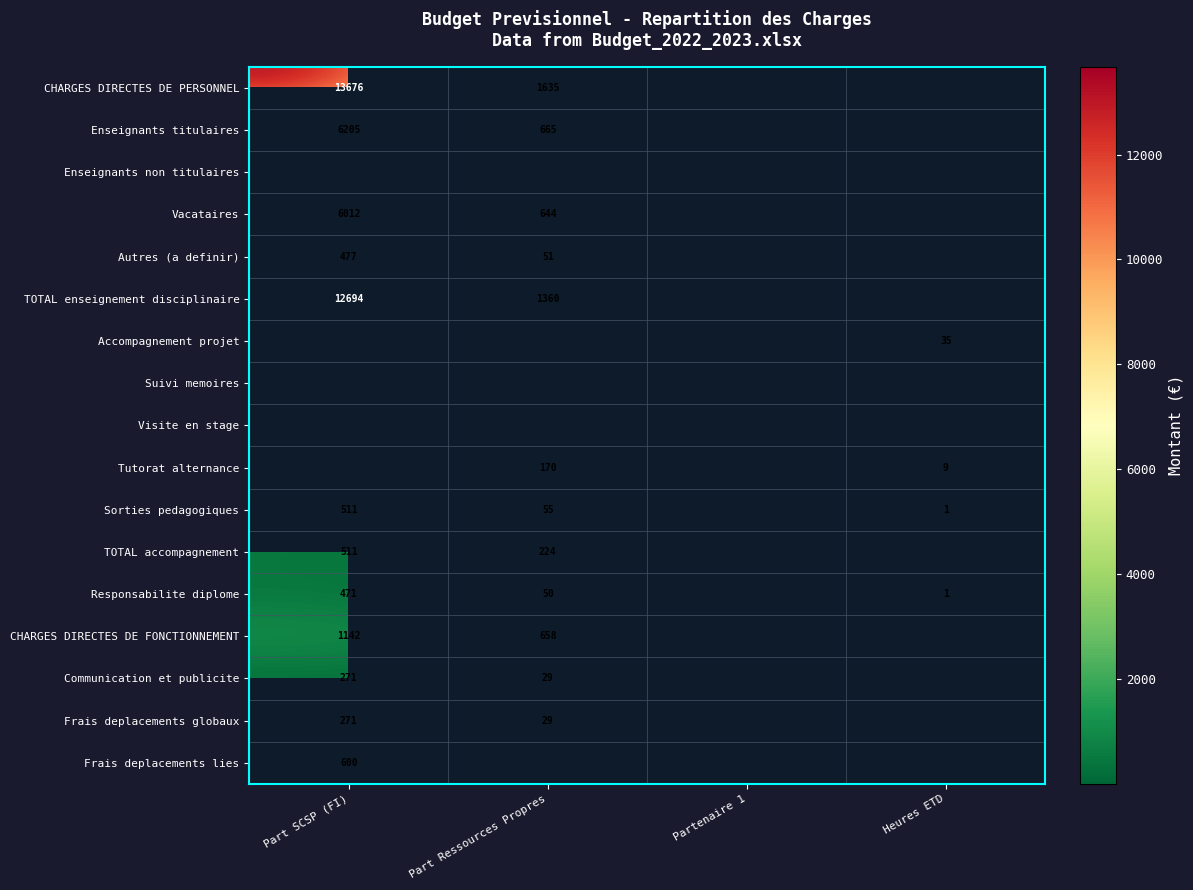

Is the value of Autres (a definir) at Part SCSP (FI) greater than the value of CHARGES DIRECTES DE PERSONNEL at Part SCSP (FI)?

No